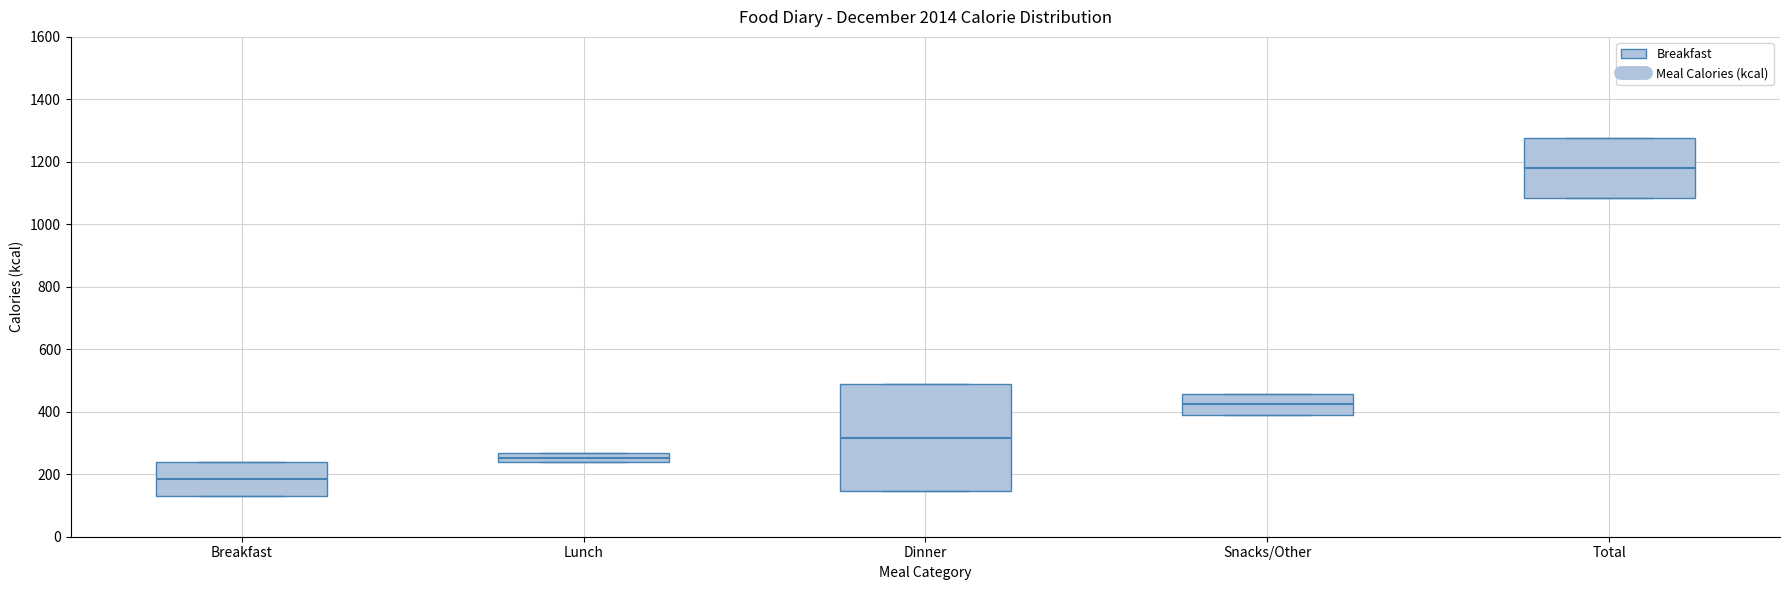

Which box's median line is the highest?

Total